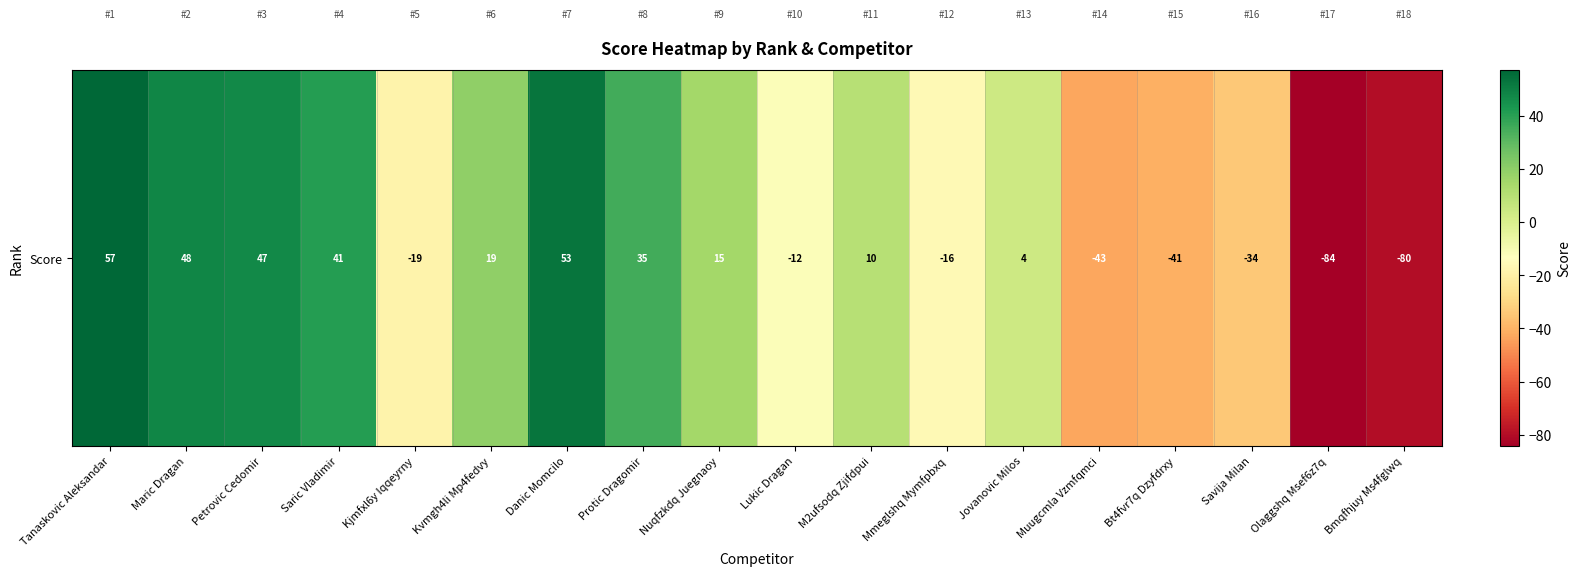

Reading left to right, what are all the values shown in this chart?

57	48	47	41	-19	19	53	35	15	-12	10	-16	4	-43	-41	-34	-84	-80